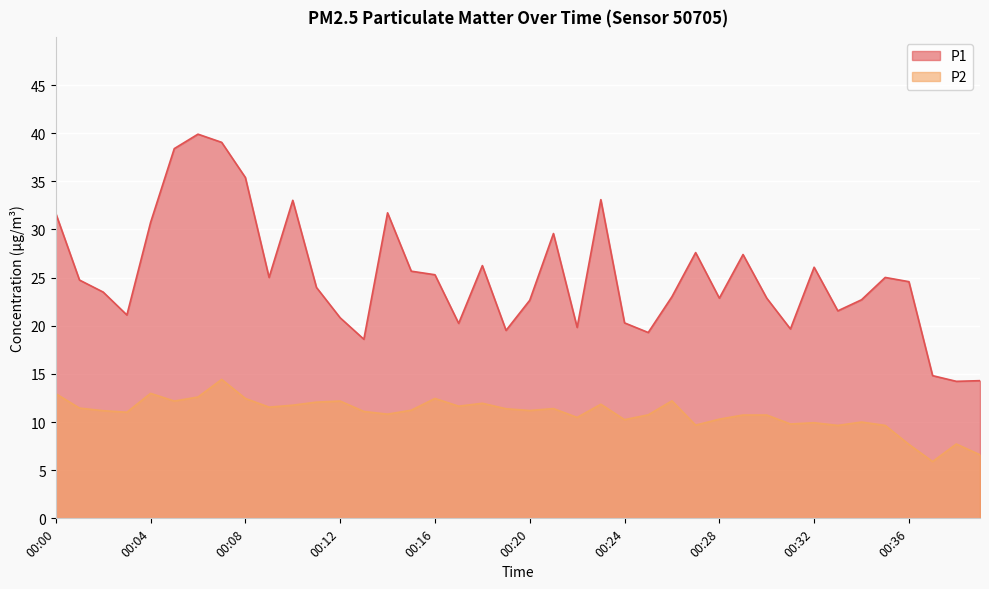

What is the value of the P1 point at the 37th from the left?

24.6